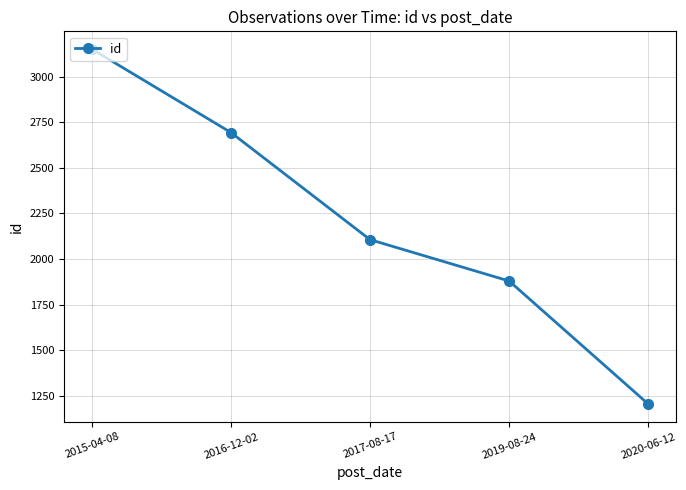

Count the number of categories in the chart.

5